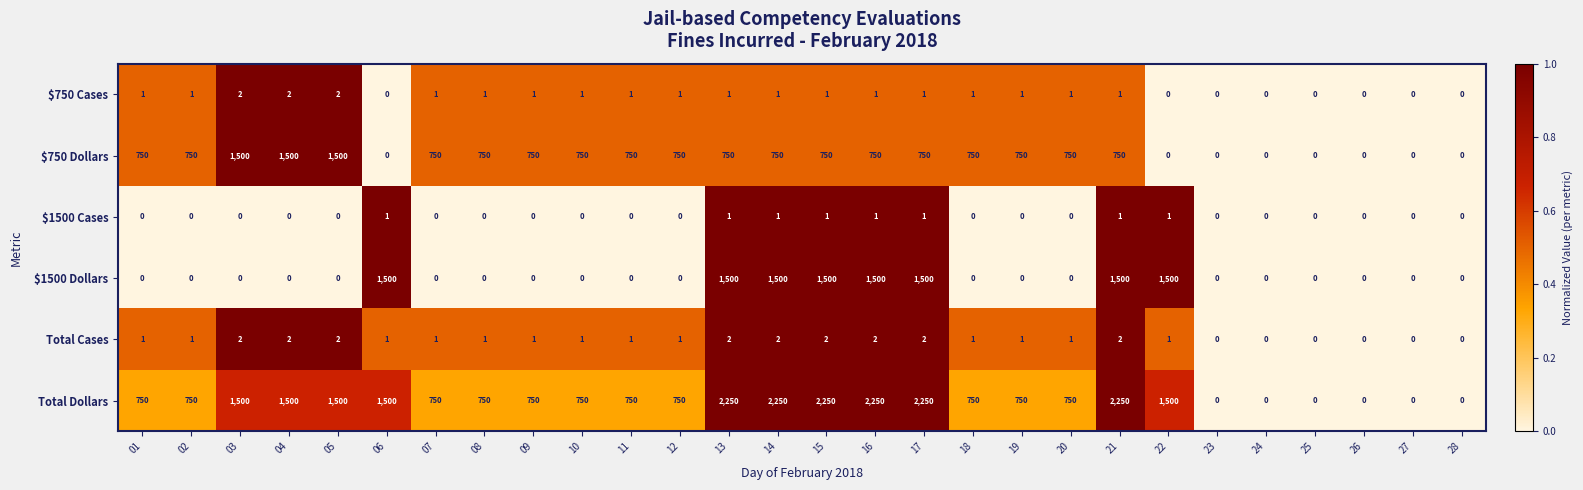

Which series has the largest total across all categories?

Total Dollars